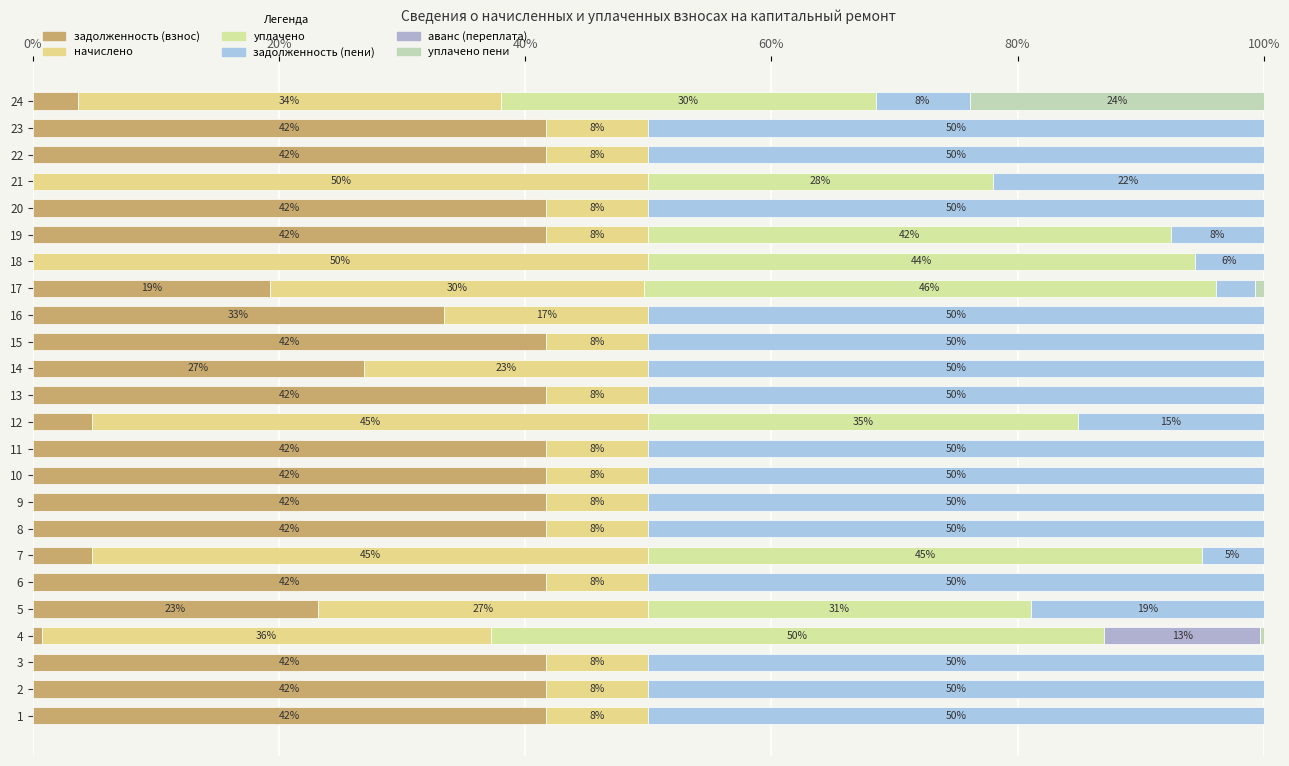

What are all the series names shown in the legend?

задолженность (взнос), начислено, уплачено, задолженность (пени), аванс (переплата), уплачено пени